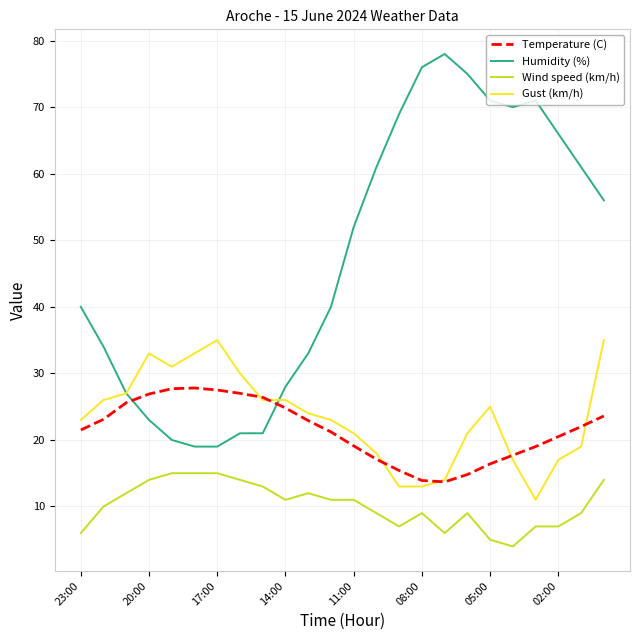

Which series has the largest total across all categories?

Humidity (%)